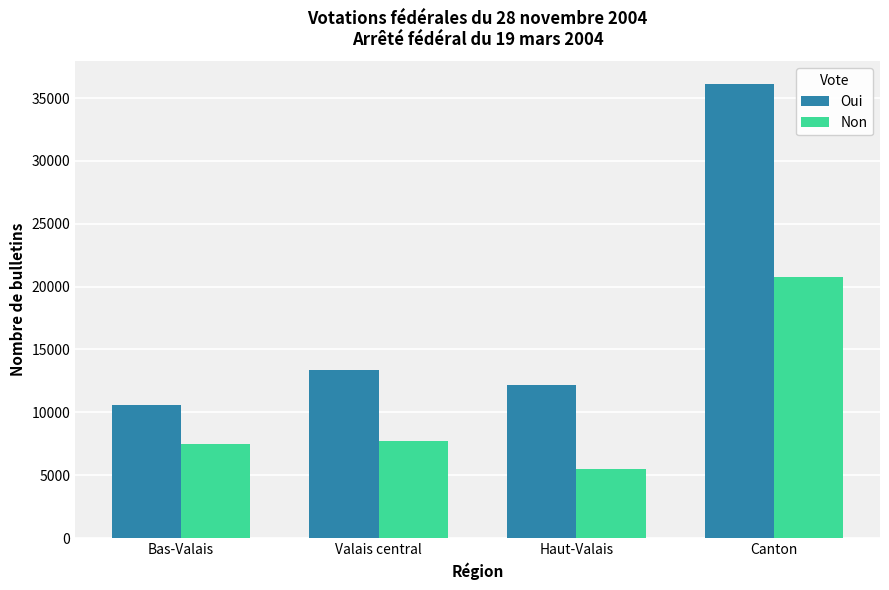

What is the label of the 4th bar from the left?

Canton